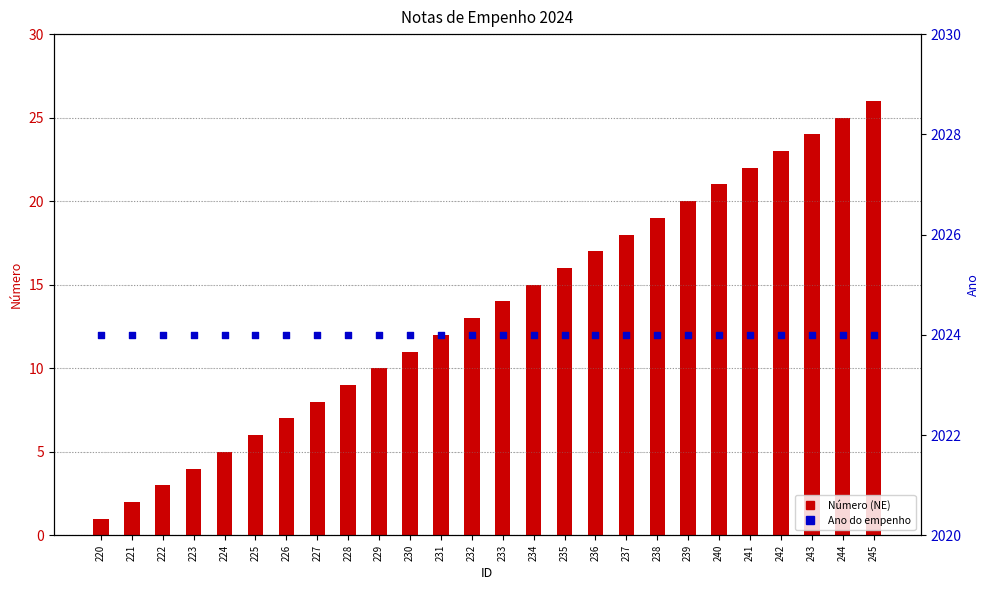

At how many categories does at least one series exceed 503?

26